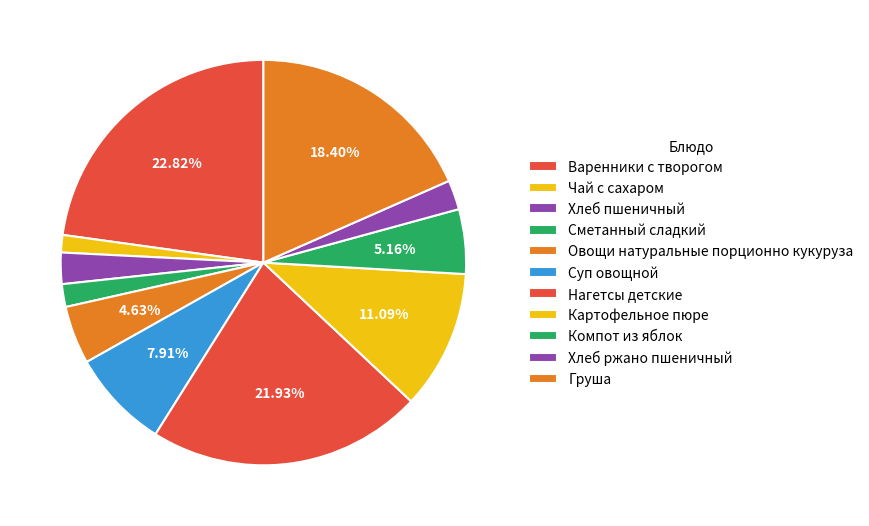

Approximately how many times larger is the value at Хлеб пшеничный compared to Груша?

0.1